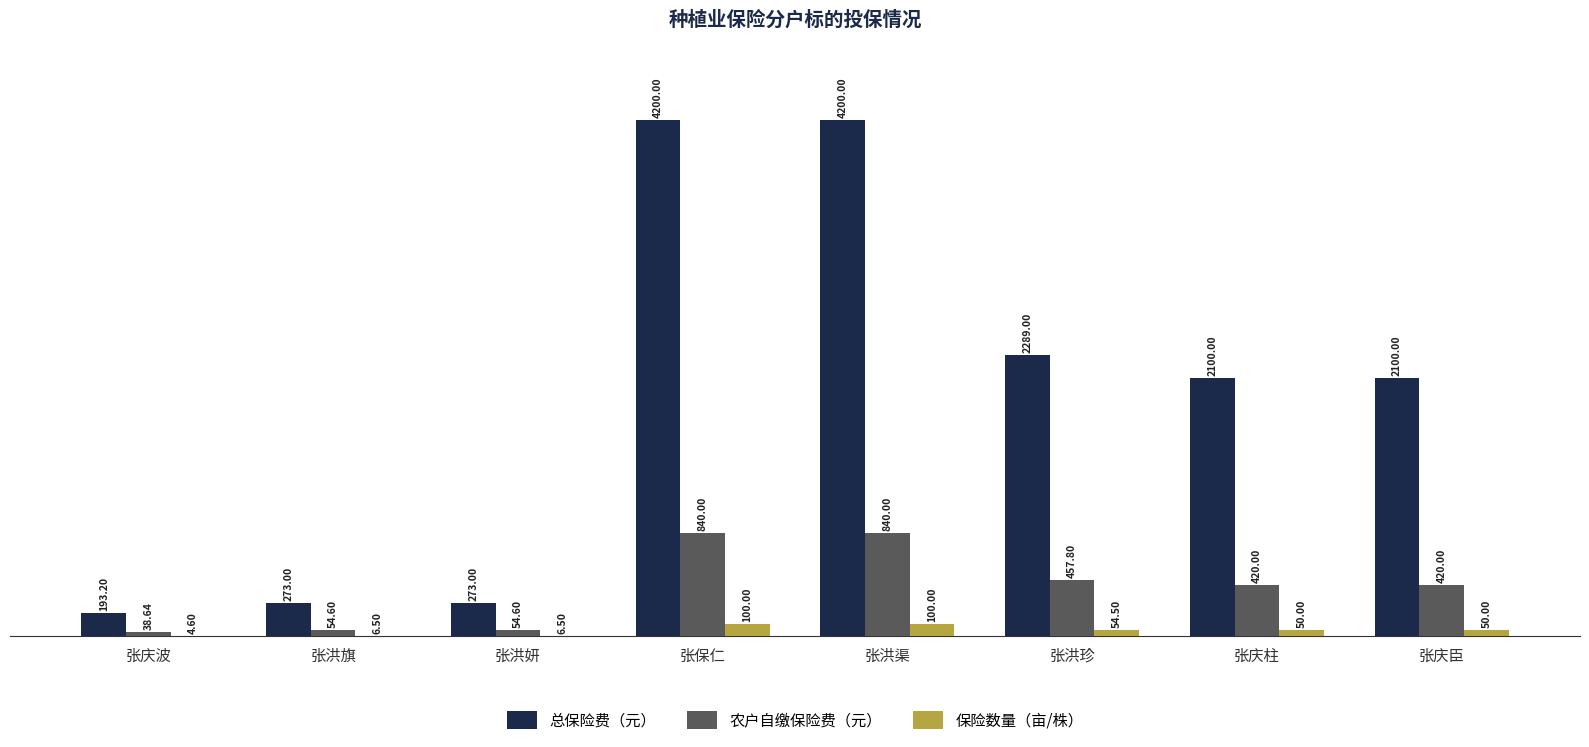

Reading right to left, list all the values displayed in this chart.

总保险费（元）: 张庆臣=2100.0	张庆柱=2100.0	张洪珍=2289.0	张洪渠=4200.0	张保仁=4200.0	张洪妍=273.0	张洪旗=273.0	张庆波=193.2
农户自缴保险费（元）: 张庆臣=420.0	张庆柱=420.0	张洪珍=457.8	张洪渠=840.0	张保仁=840.0	张洪妍=54.6	张洪旗=54.6	张庆波=38.6
保险数量（亩/株）: 张庆臣=50.0	张庆柱=50.0	张洪珍=54.5	张洪渠=100.0	张保仁=100.0	张洪妍=6.5	张洪旗=6.5	张庆波=4.6